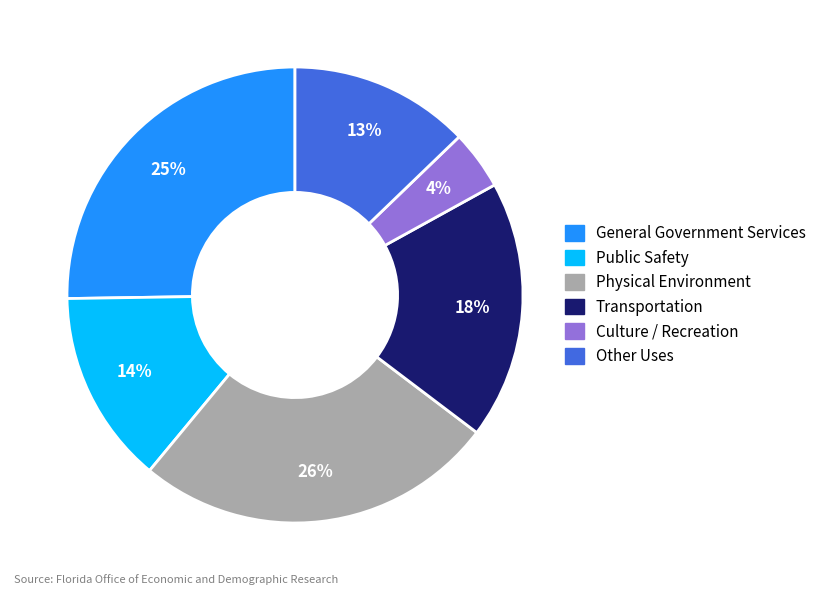

How many slices are in this pie chart?

6